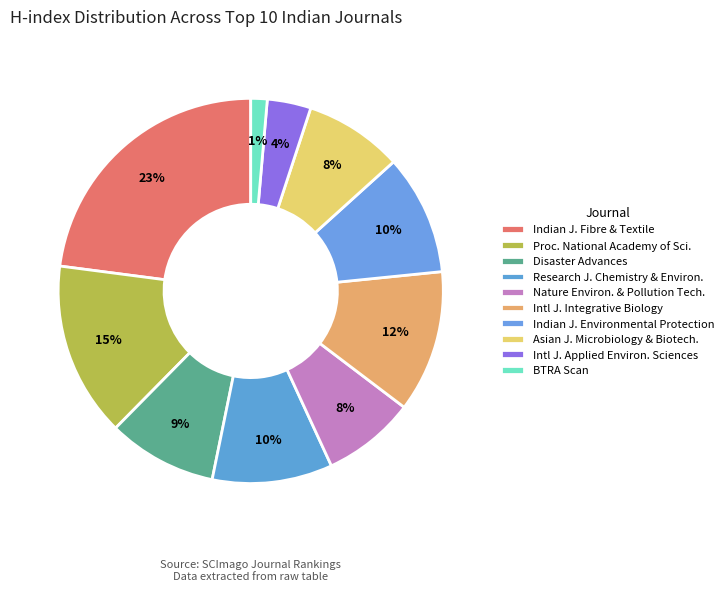

Is there any slice that represents more than half of the pie?

No